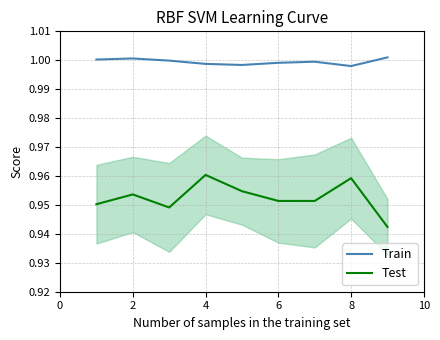

How many interior local peaks does the Test series have?

3